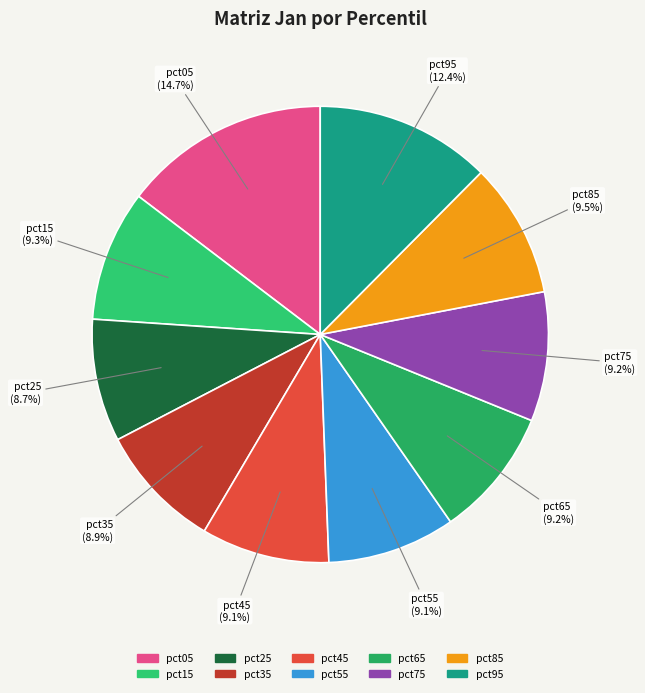

How many slices are in this pie chart?

10